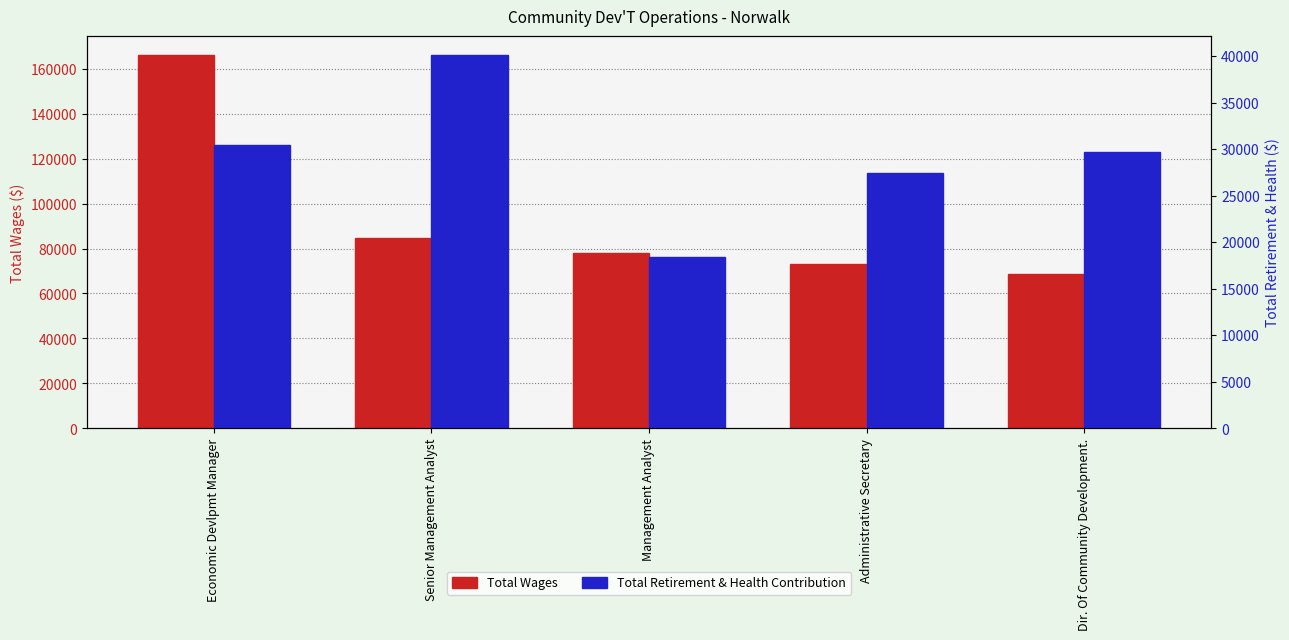

List the series in order of their peak value, highest first.

Total Wages, Total Retirement & Health Contribution